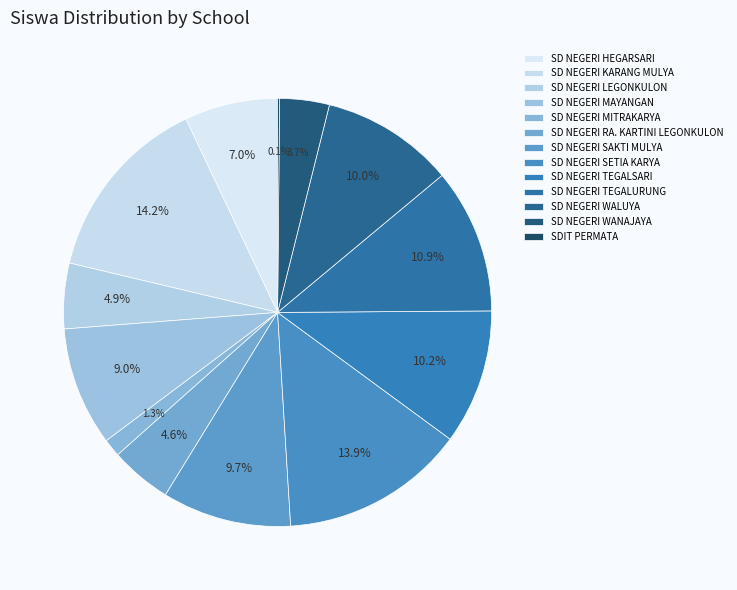

Does SD NEGERI MAYANGAN account for over 50% of the chart?

No